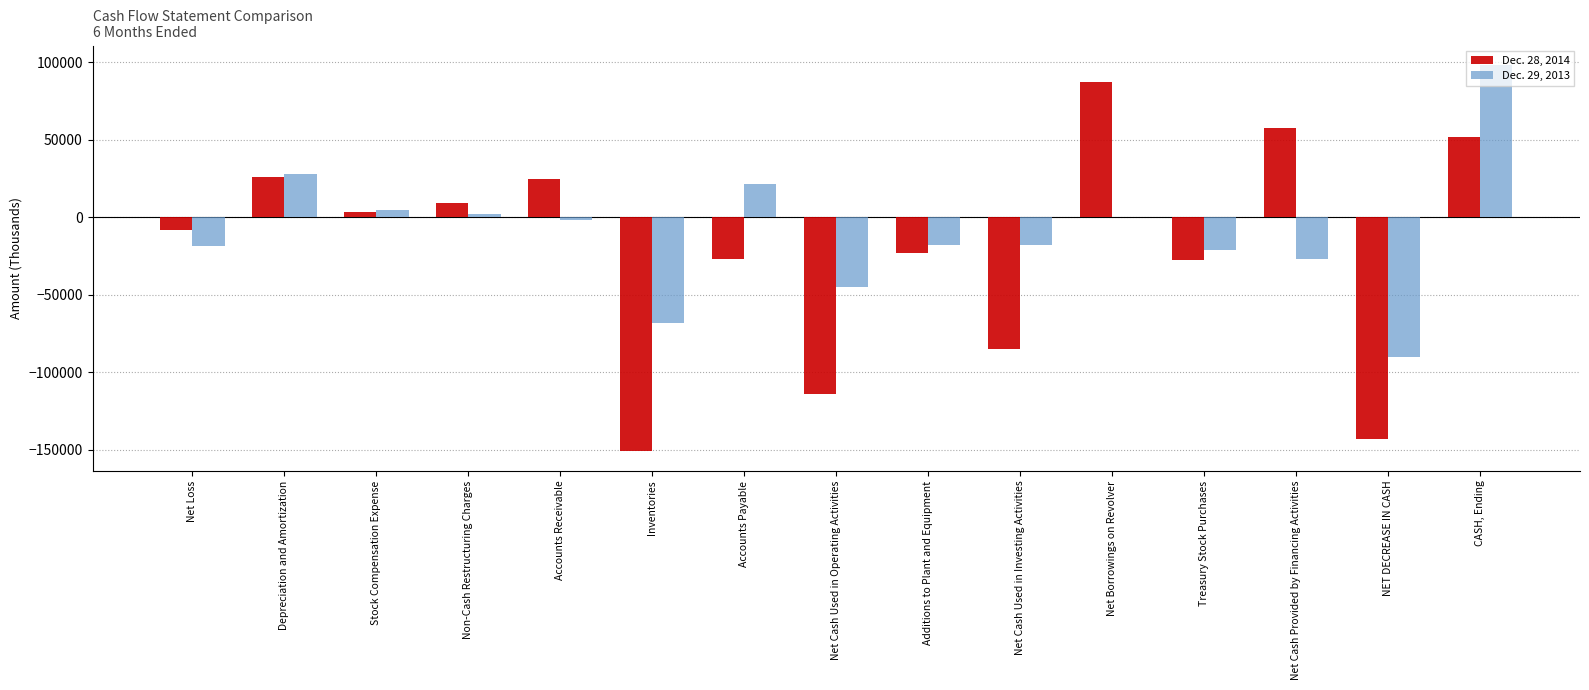

Are the bars horizontal?

No